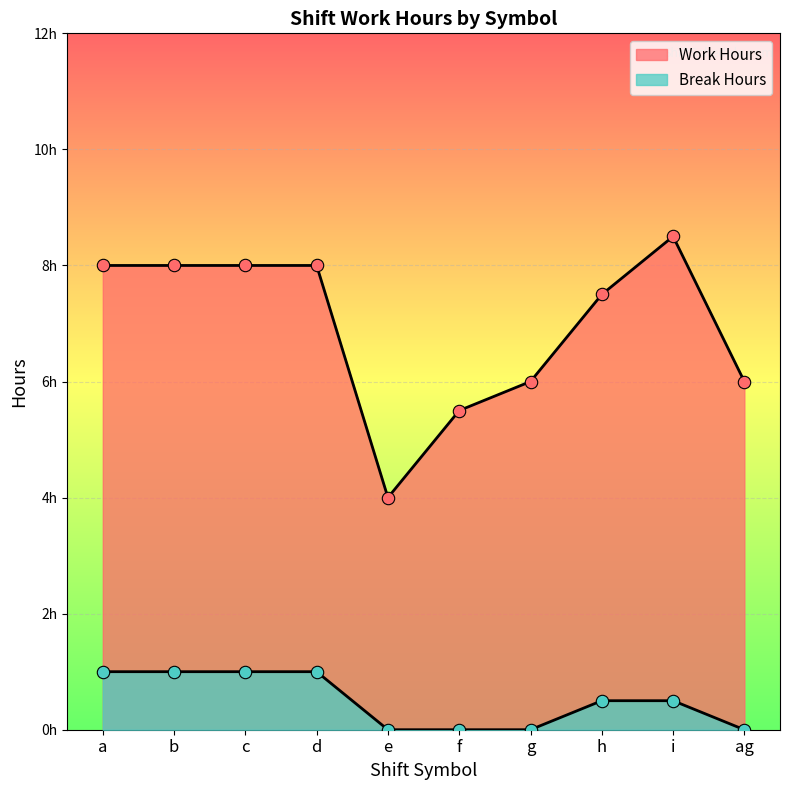

Is the value of Break Hours at b greater than the value of Work Hours at i?

No